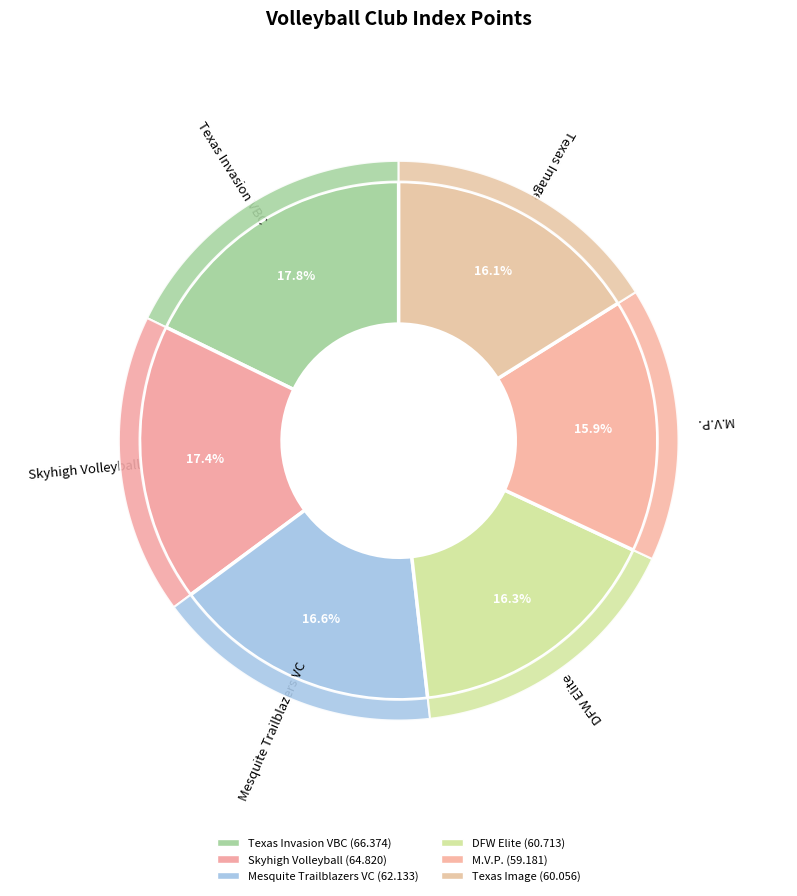

How many segments does this pie chart have?

6